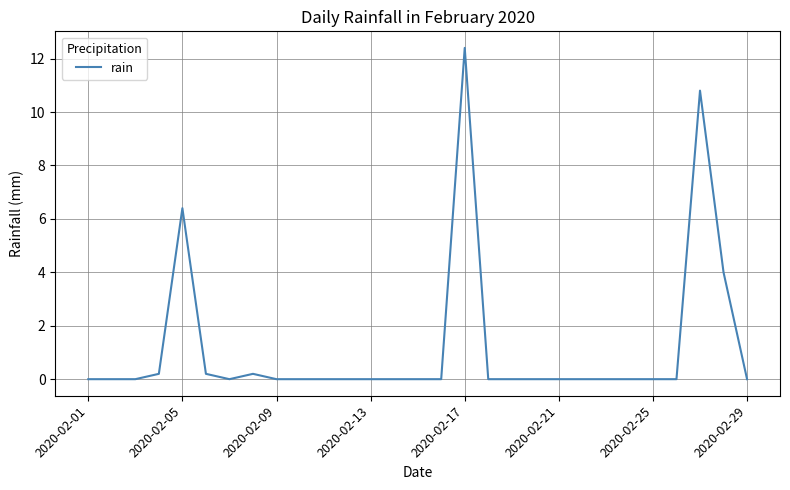

What is the difference between the maximum and minimum values?

12.4